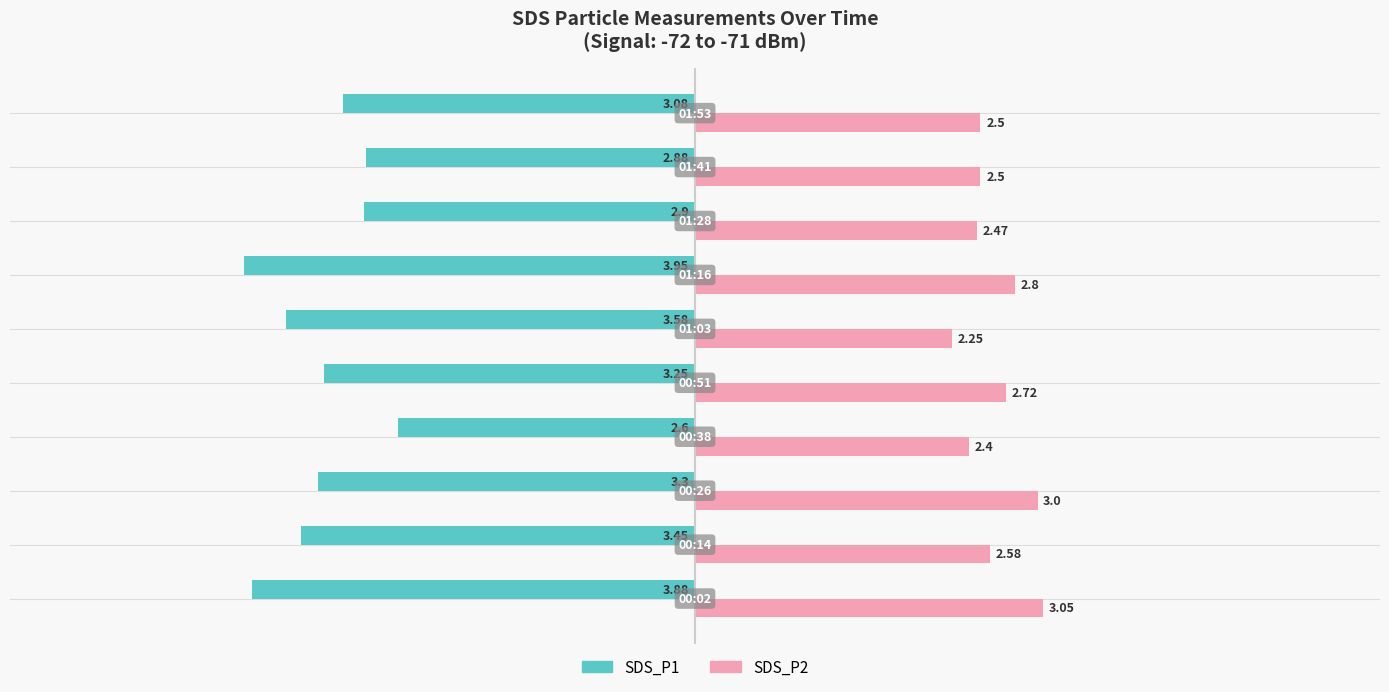

What is the sum of all SDS_P2 values?

26.3